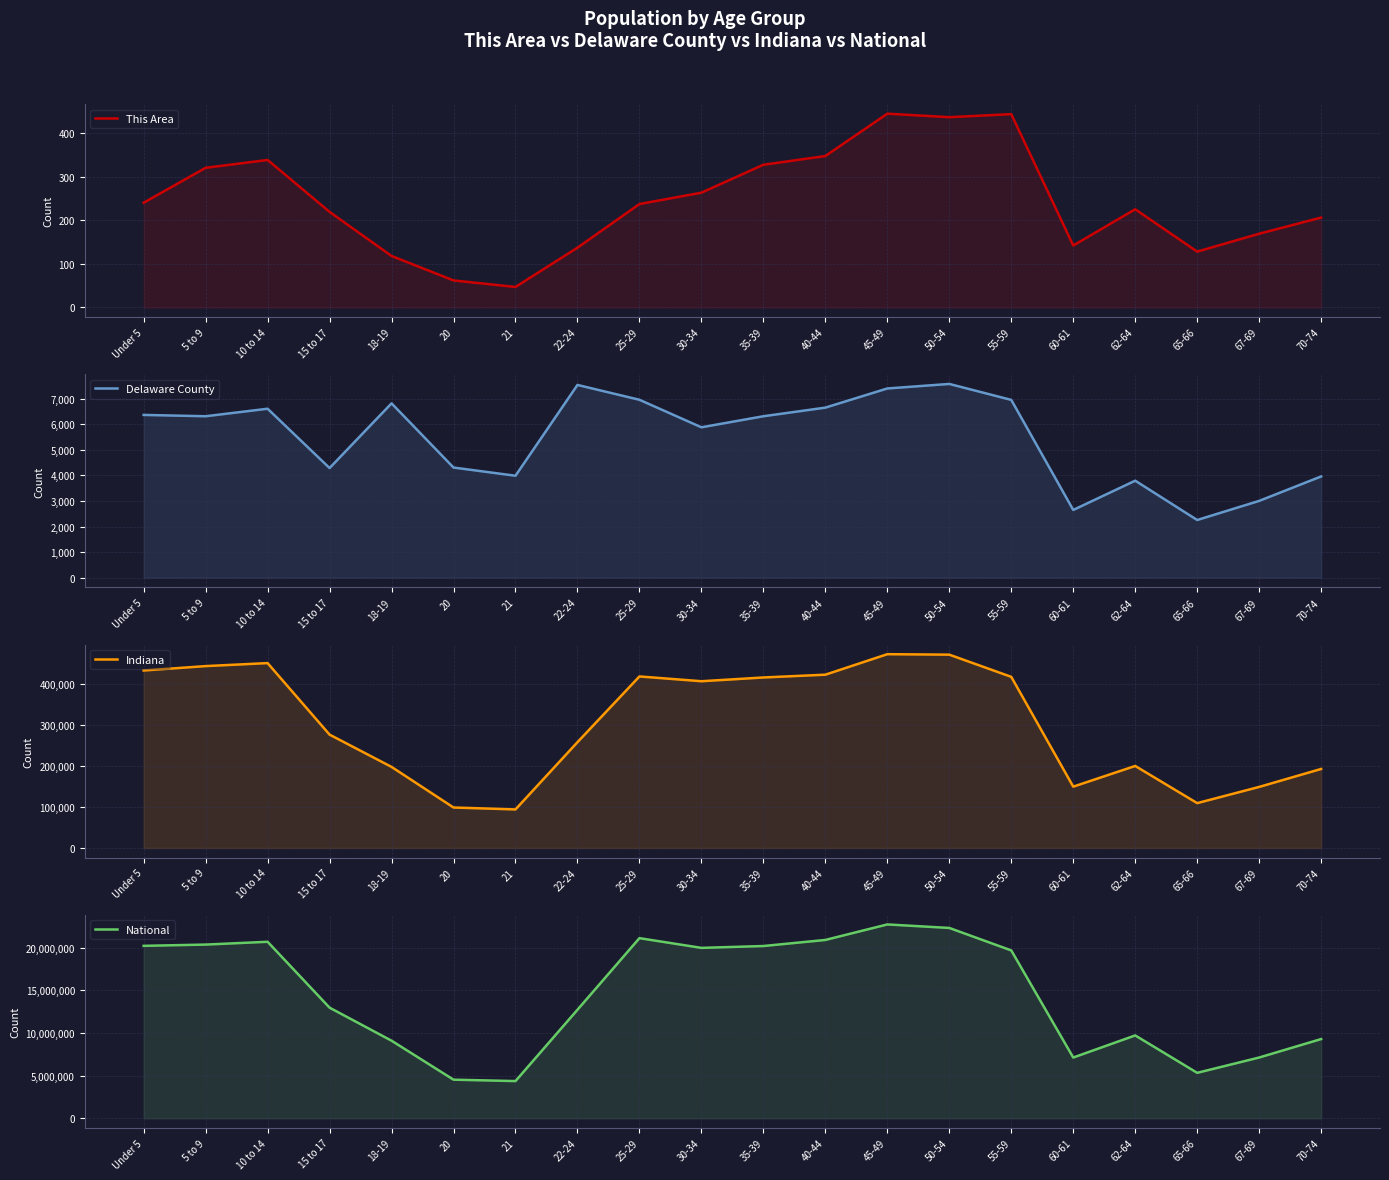

What is the approximate value of This Area at 20?

62